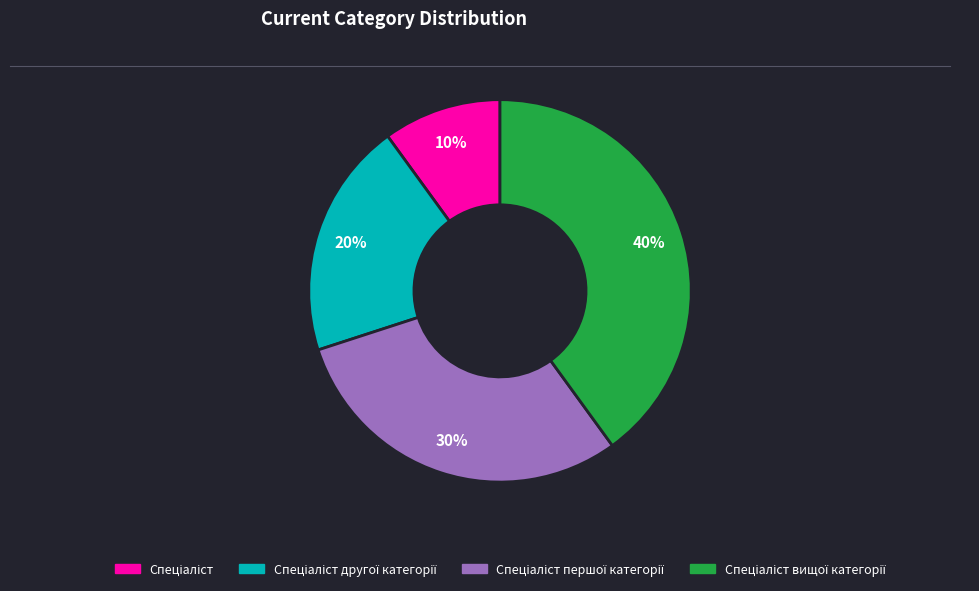

To the nearest percent, what is the difference between the largest and smallest slice percentages?

30%